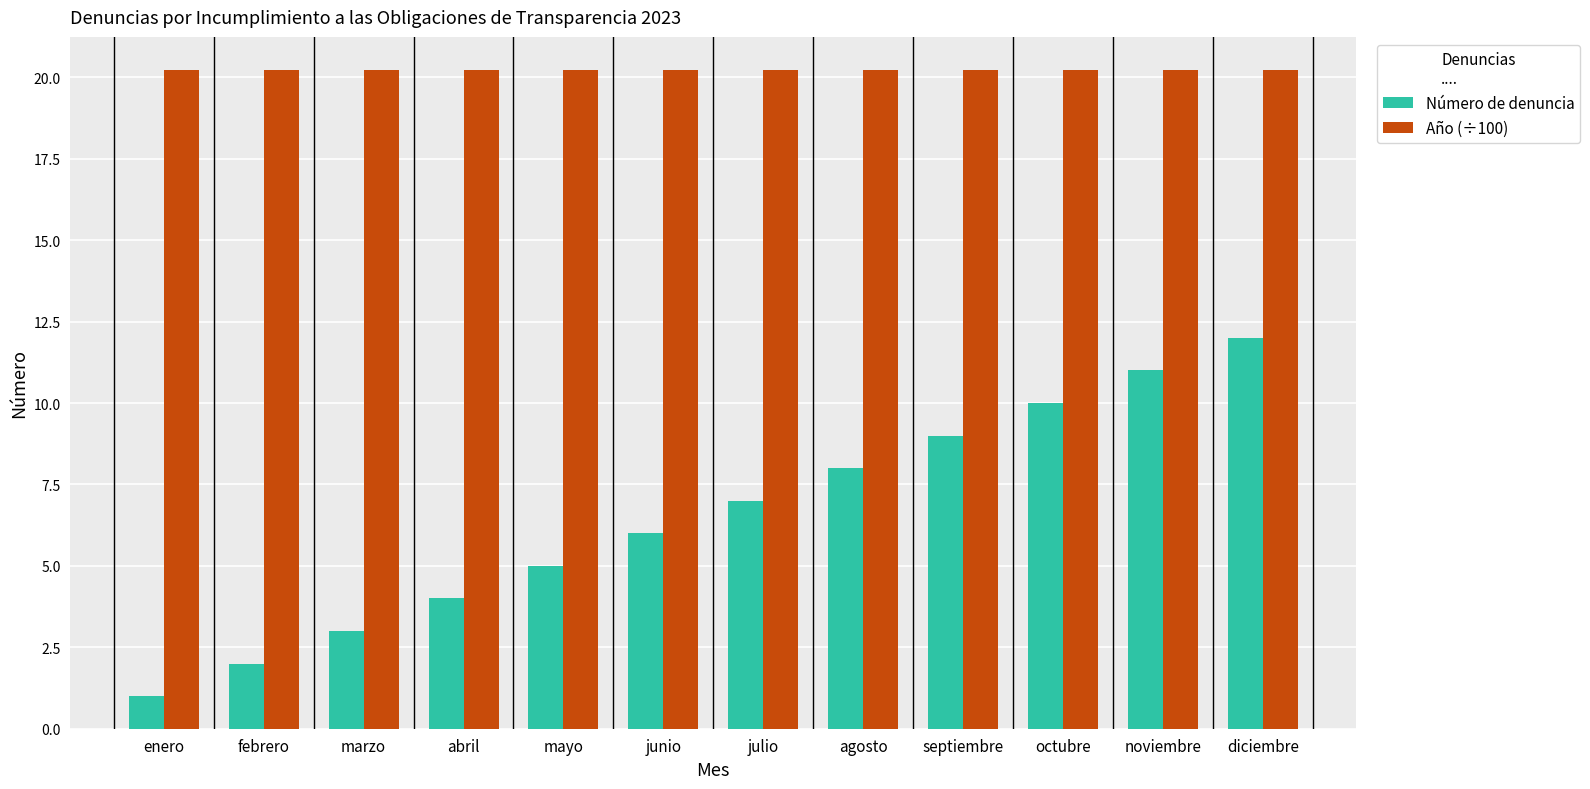

Which category has the highest value in the Número de denuncia series?

diciembre